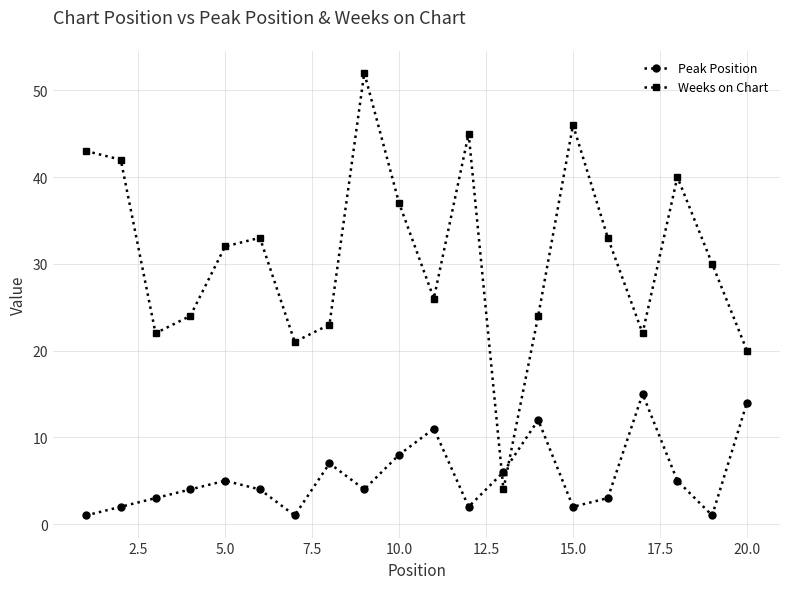

What is the difference between the maximum and second lowest values in the Peak Position series?

14